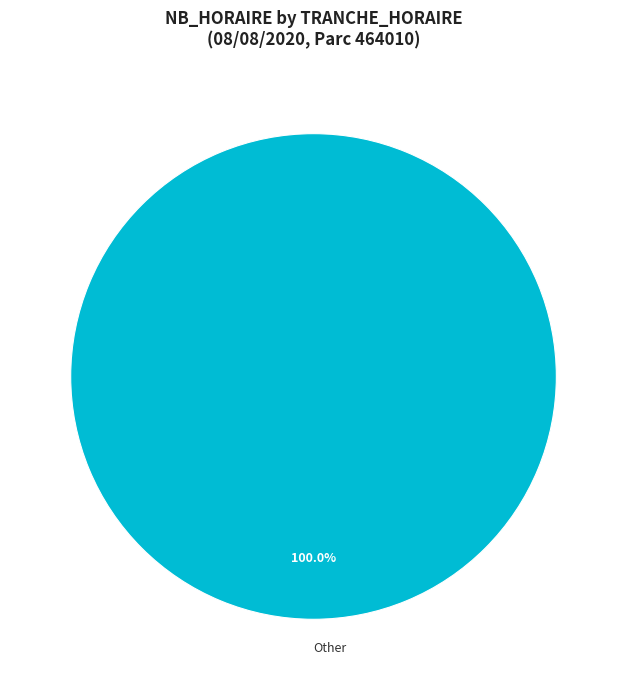

Rank the categories by value from lowest to highest.

Other